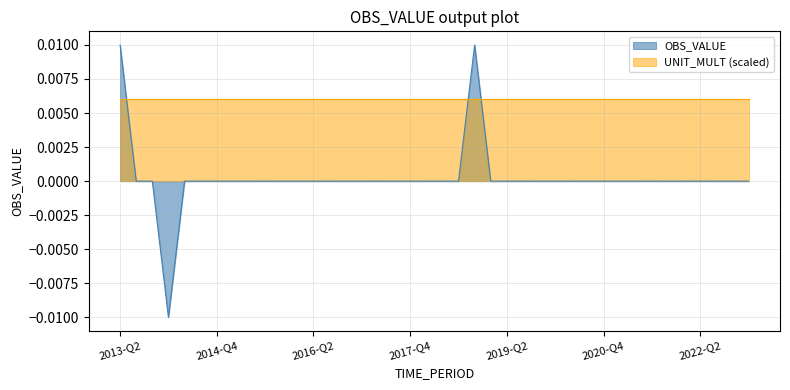

True or false: UNIT_MULT (scaled) and OBS_VALUE cross at least once.

True